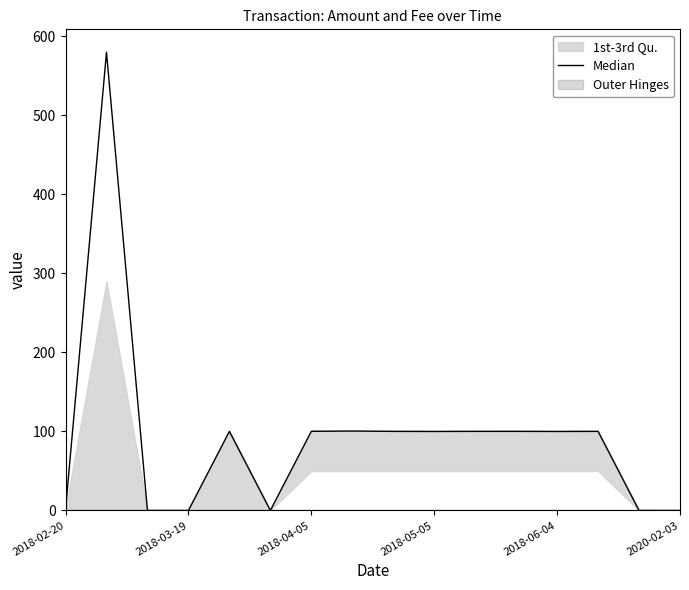

What is the difference between the maximum and second lowest values?

580.0